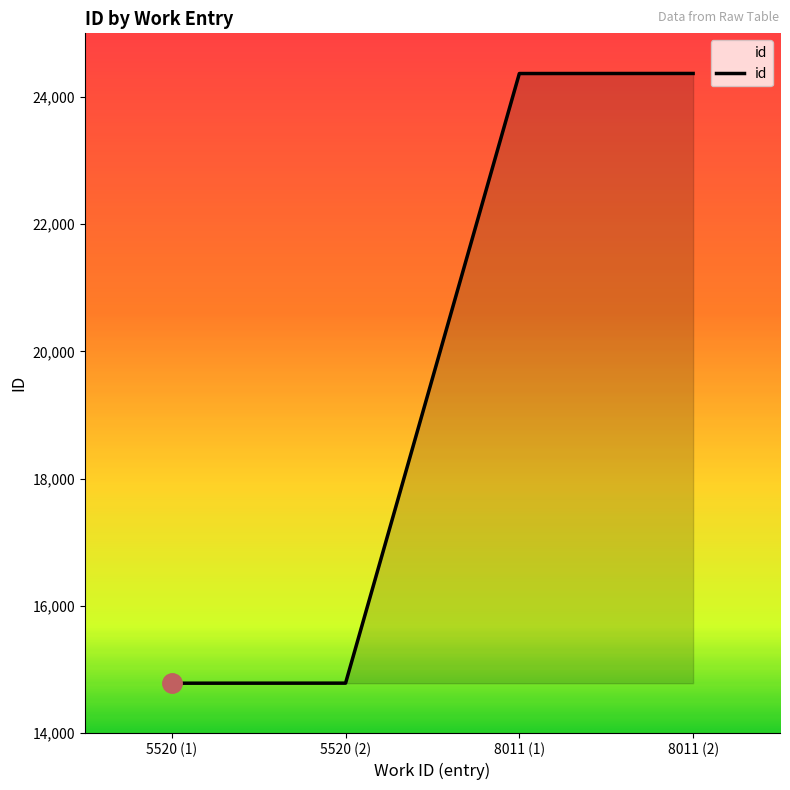

What is the ratio of the value at 5520 (2) to the value at 8011 (1)?

0.6